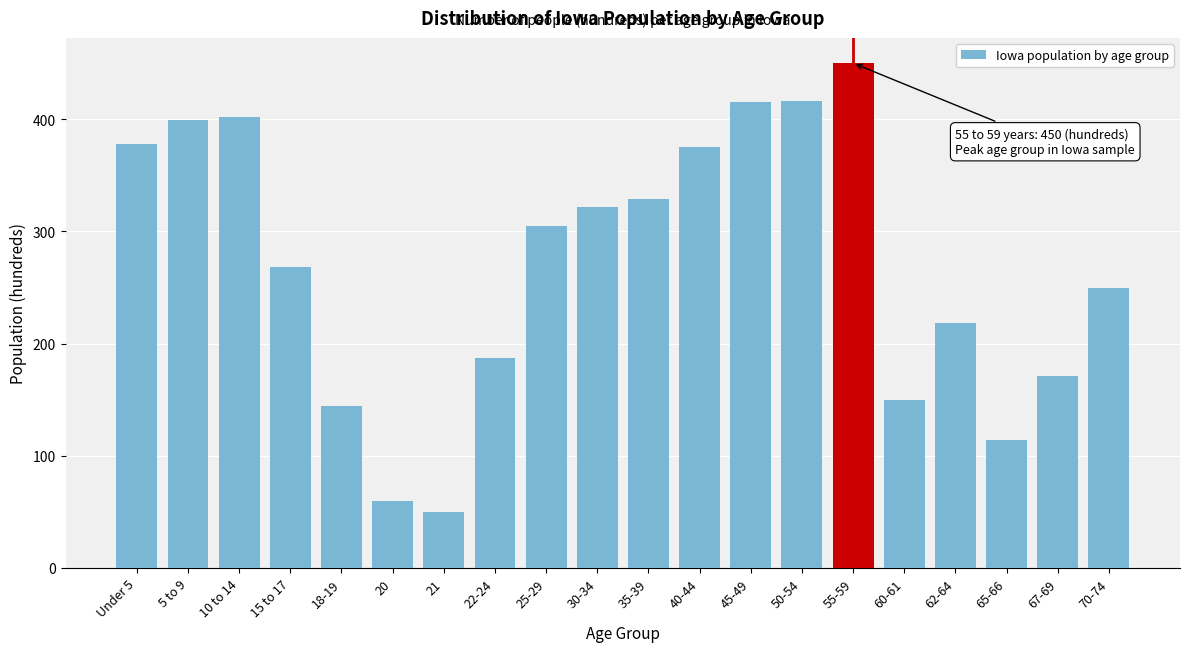

What is the change in value from 15 to 17 to 40-44?

+107